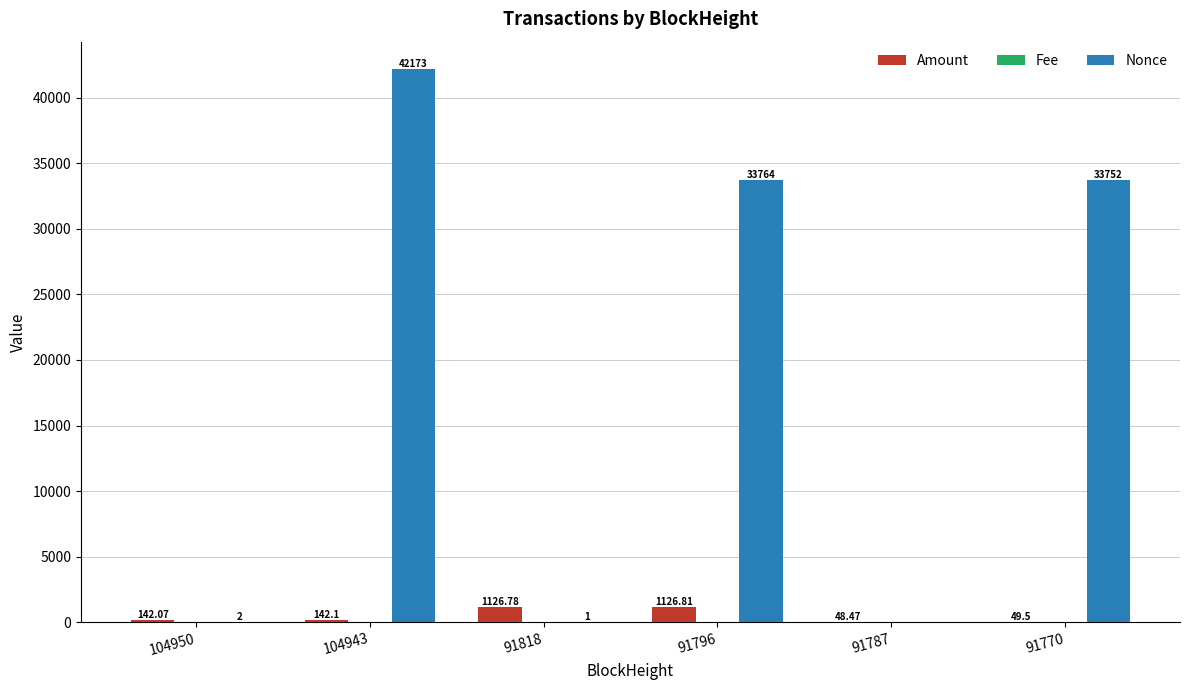

What is the sum of all Nonce values?

109692.0